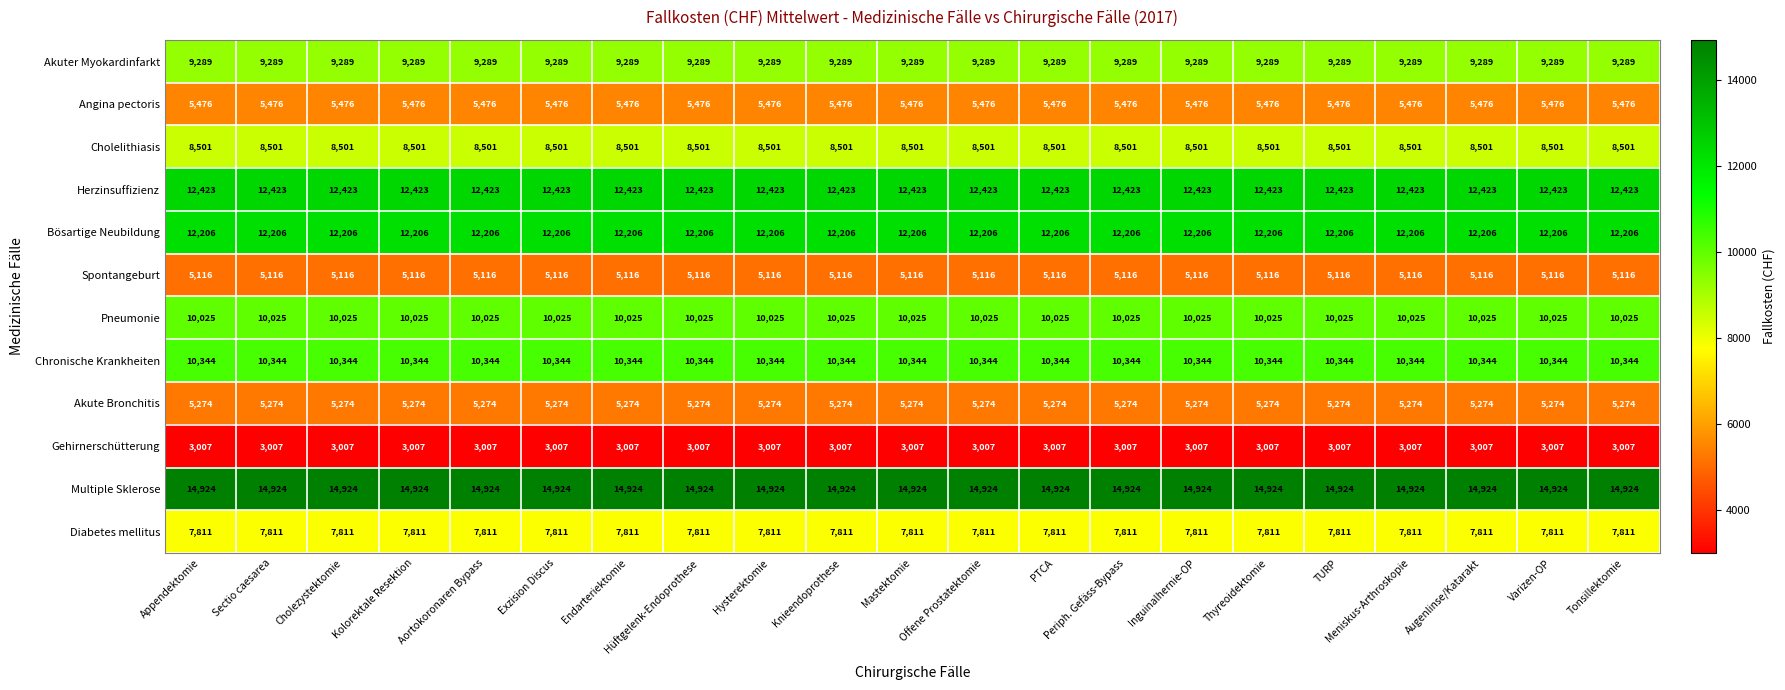

At how many categories does at least one series exceed 3883?

21